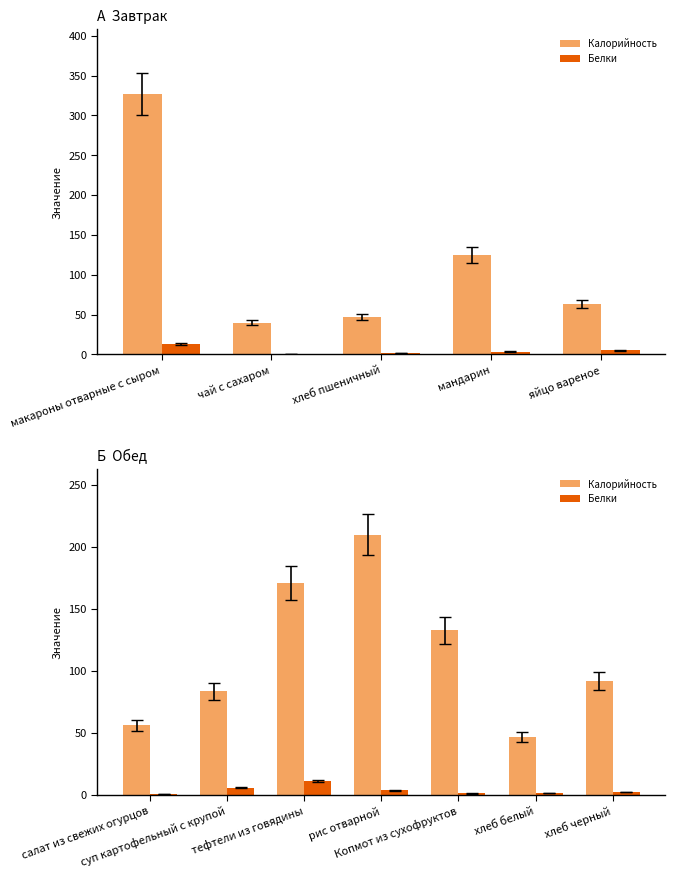

What is the minimum value shown in the chart?

0.9